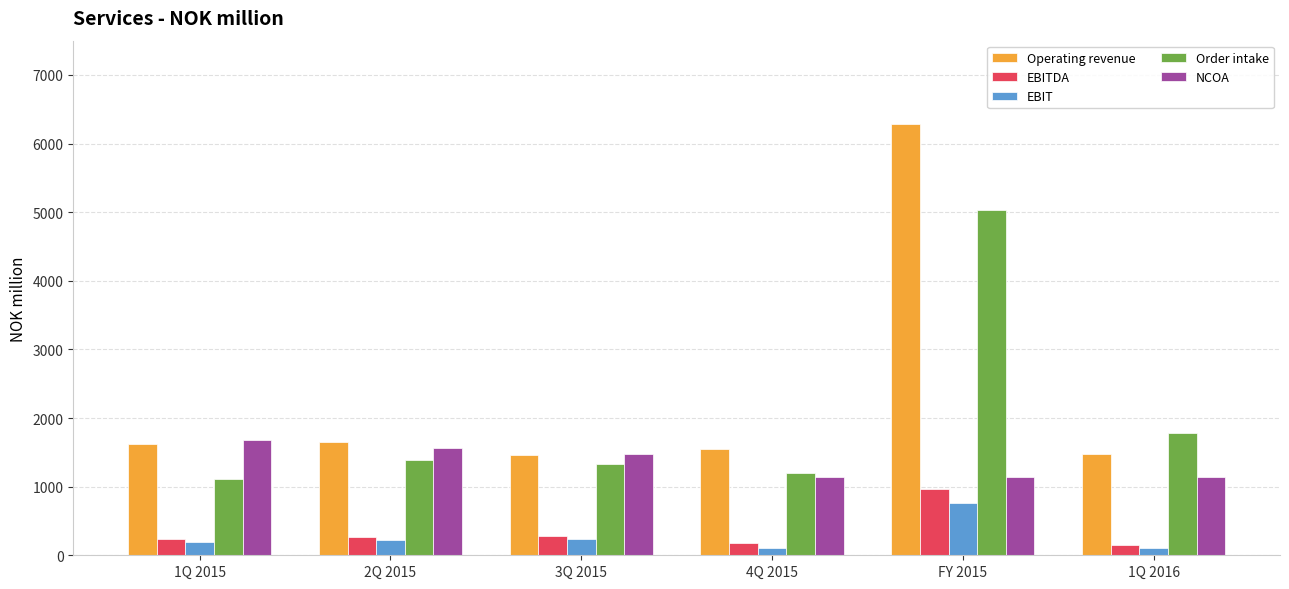

Where does the Operating revenue series first go above 1619?

1Q 2015